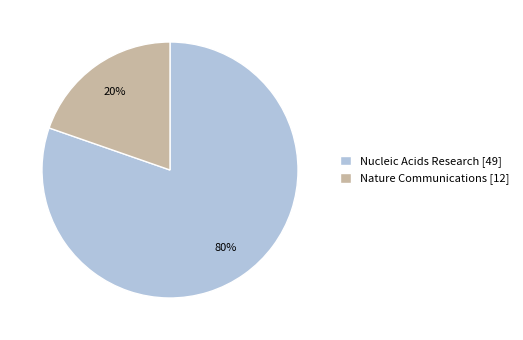

To the nearest percent, what percentage of the pie is Nature Communications [12]?

20%